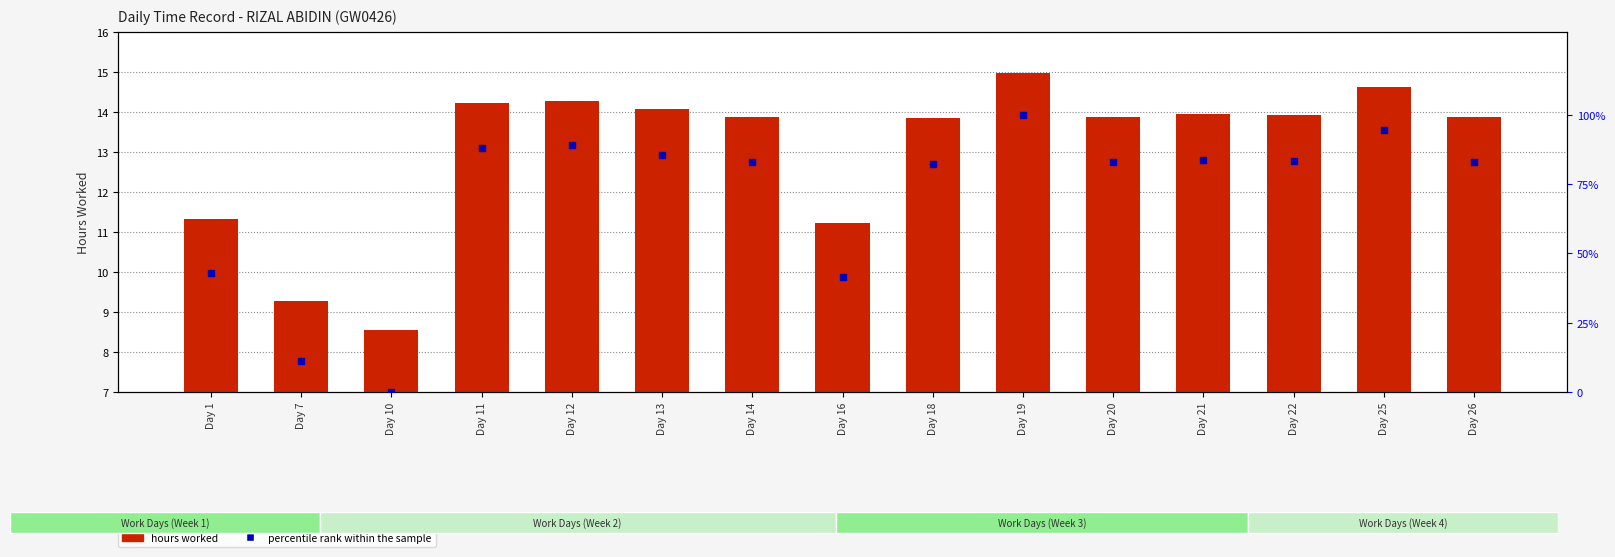

At which category is the sum across all series the highest?

Day 19